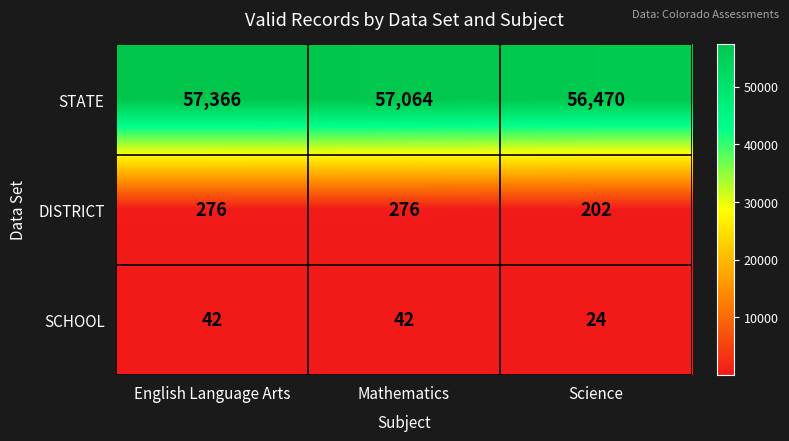

At which category does the chart reach its peak across all series?

English Language Arts